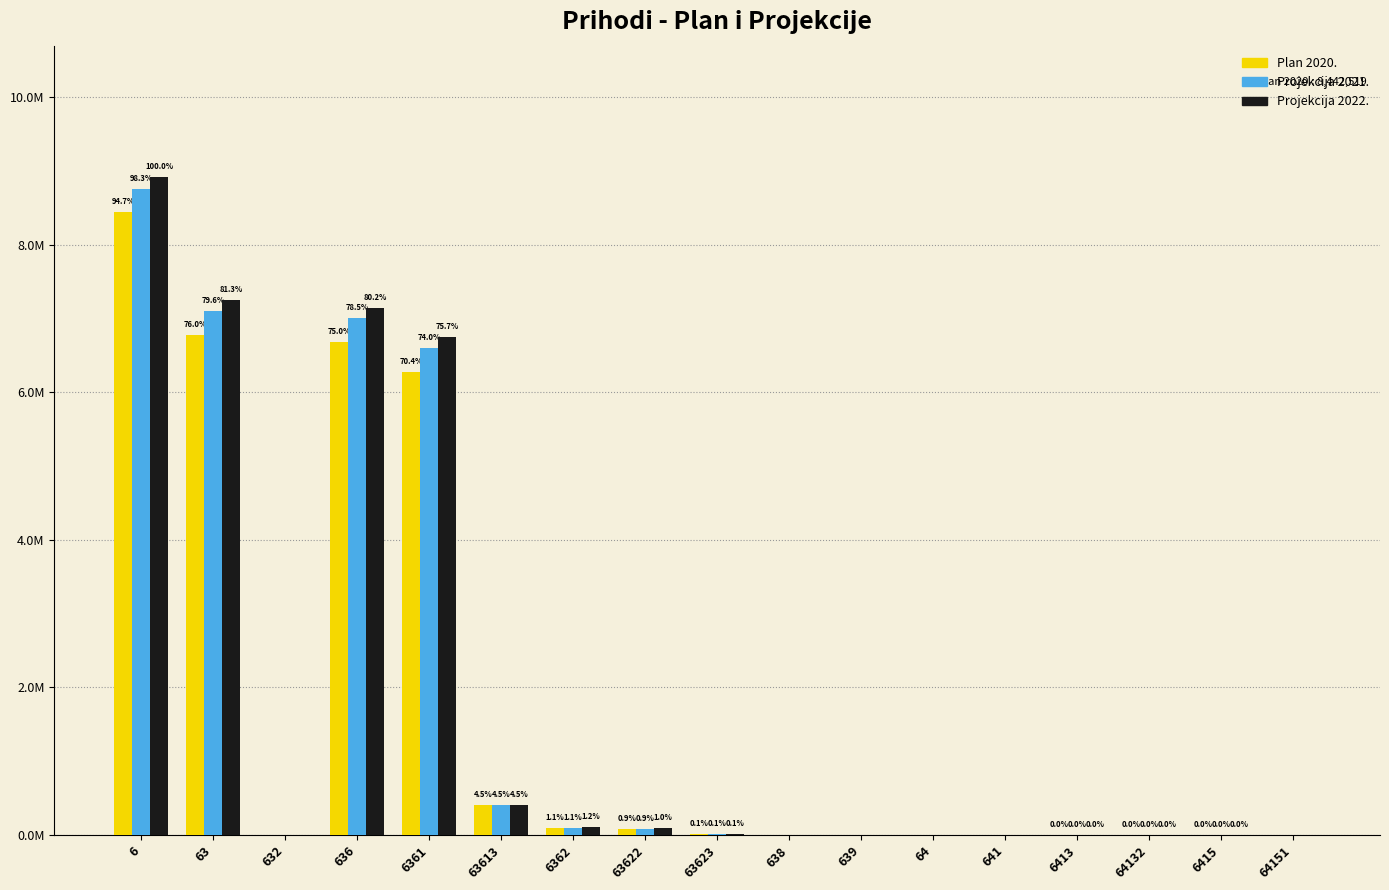

Are the bars grouped side by side (vs. stacked)?

Yes